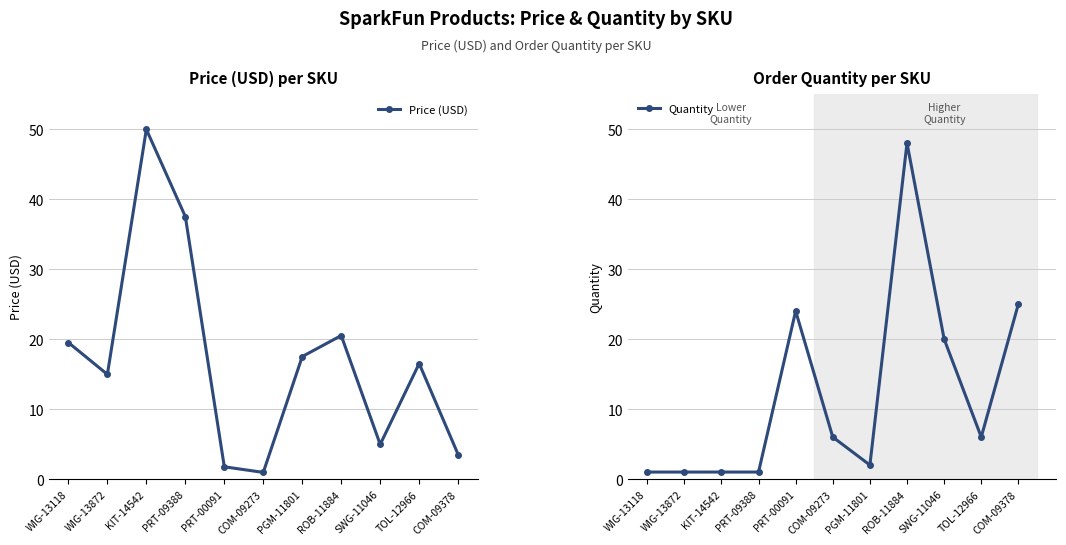

Reading left to right, extract all data points from this chart.

Price (USD): 19.5	14.9	50.0	37.5	1.8	0.9	17.5	20.5	5.0	16.5	3.5
Quantity: 1.0	1.0	1.0	1.0	24.0	6.0	2.0	48.0	20.0	6.0	25.0